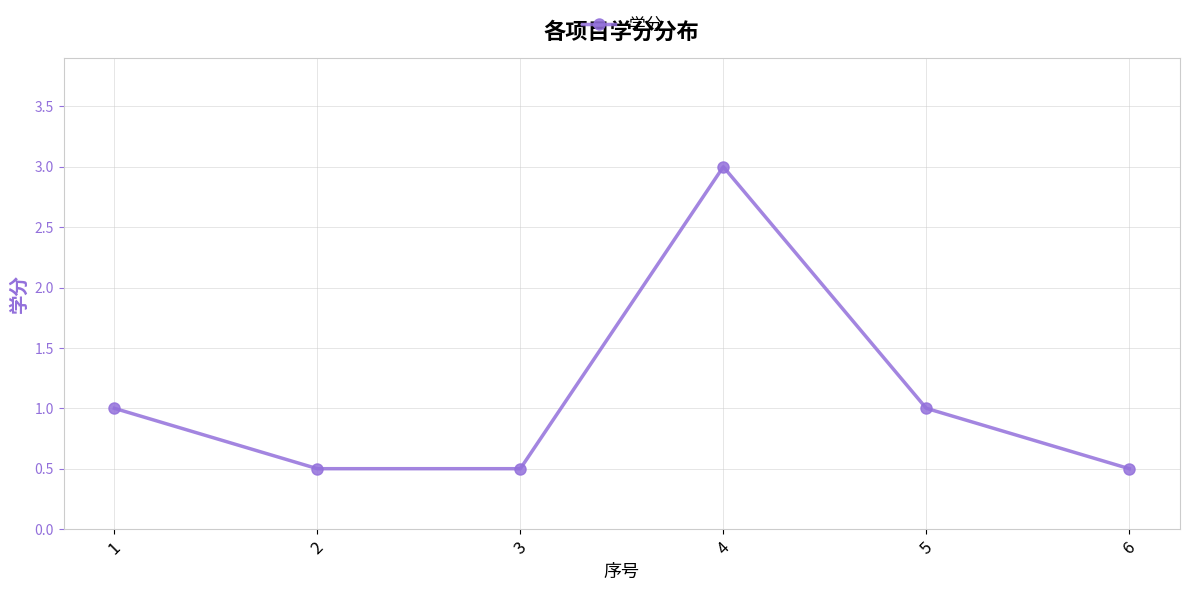

What is the difference between the second highest and minimum values?

0.5